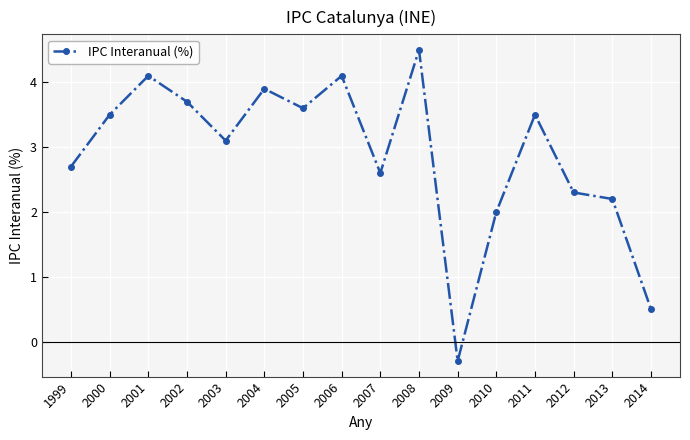

Reading left to right, extract all data points from this chart.

2.7	3.5	4.1	3.7	3.1	3.9	3.6	4.1	2.6	4.5	-0.3	2.0	3.5	2.3	2.2	0.5